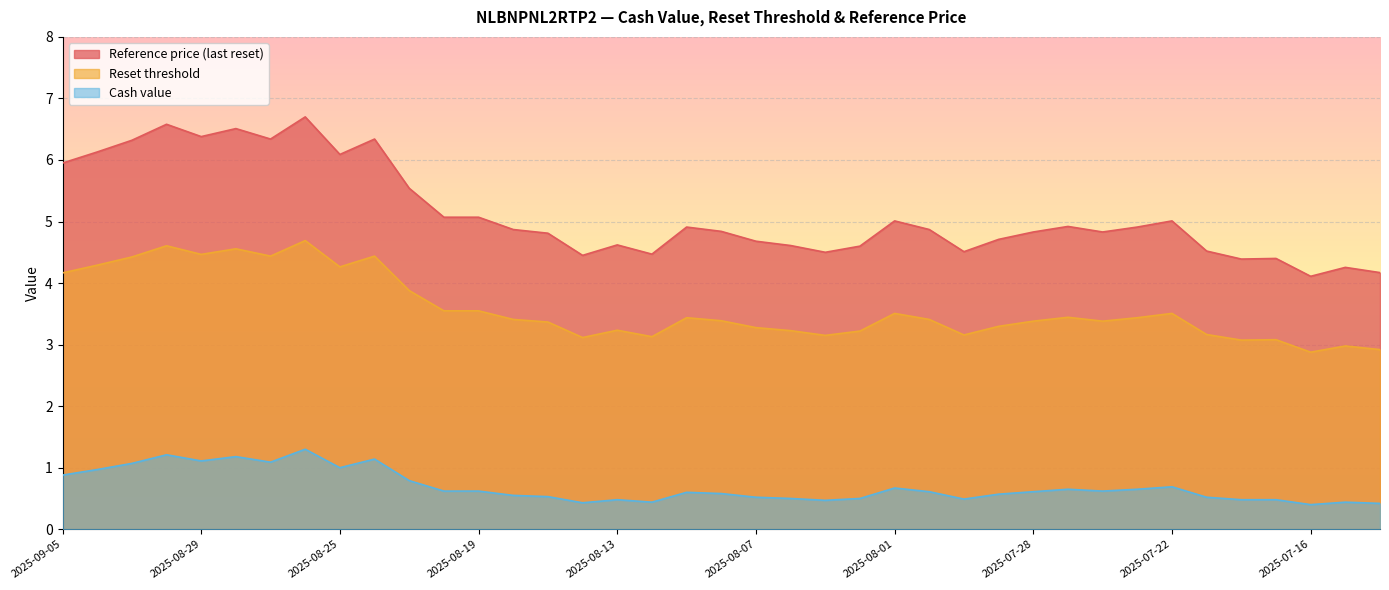

True or false: Reset threshold has more than 2 interior local peaks.

True